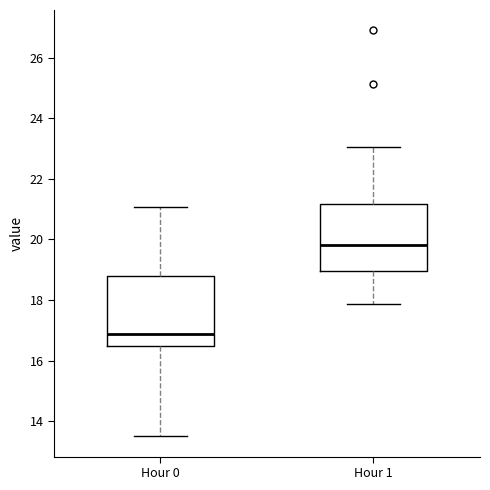

Which box has the highest median line?

Hour 1